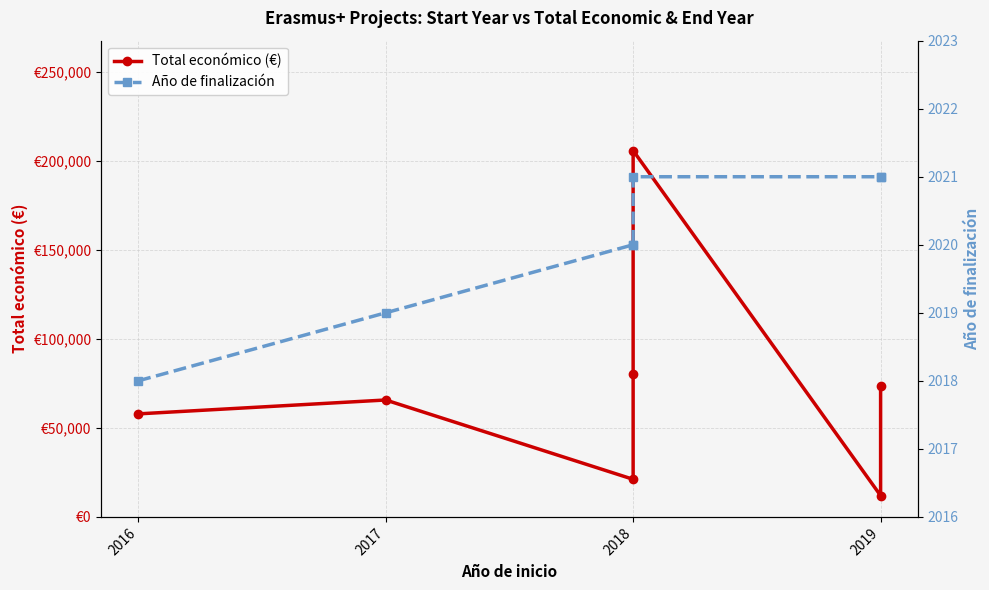

At how many categories does at least one series exceed 41106?

5